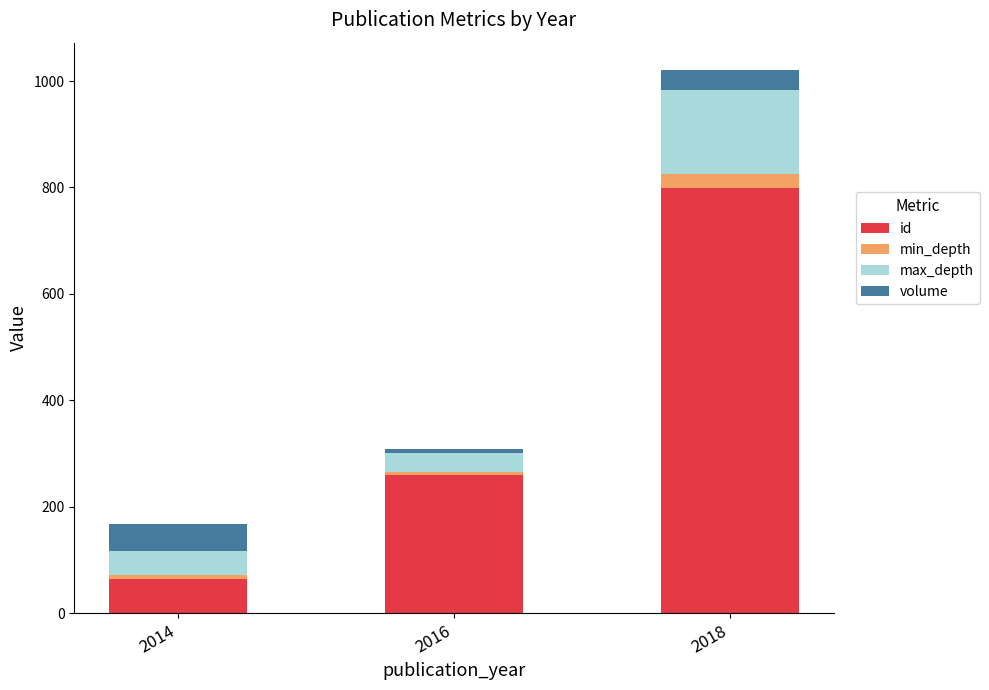

How many categories are shown in the chart?

3